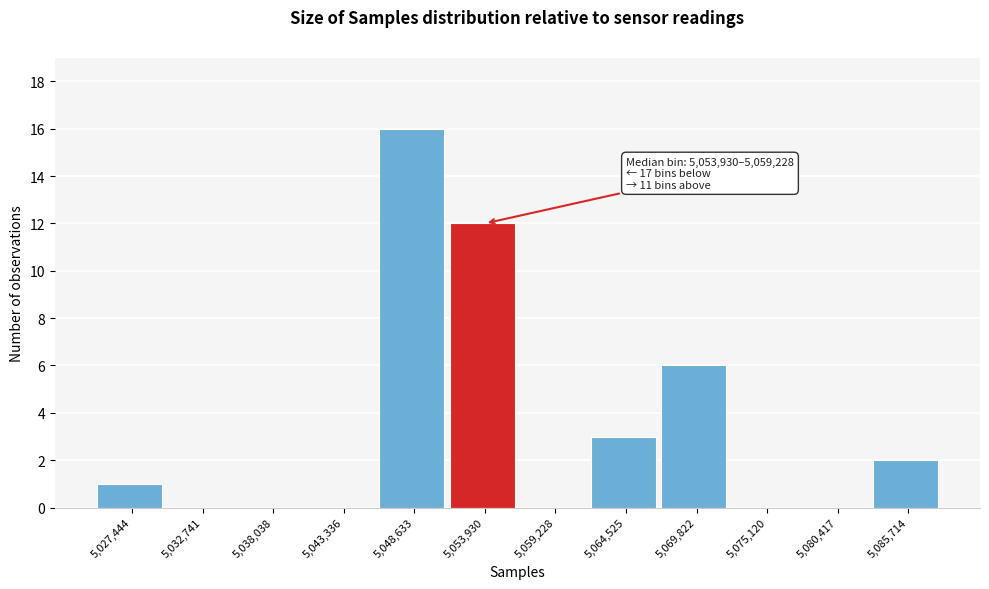

Reading left to right, transcribe all the data shown in this chart.

5,027,444=1	5,032,741=0	5,038,038=0	5,043,336=0	5,048,633=16	5,053,930=12	5,059,228=0	5,064,525=3	5,069,822=6	5,075,120=0	5,080,417=0	5,085,714=2